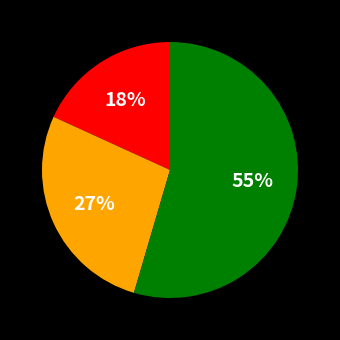

To the nearest percent, what is the average slice percentage?

33%